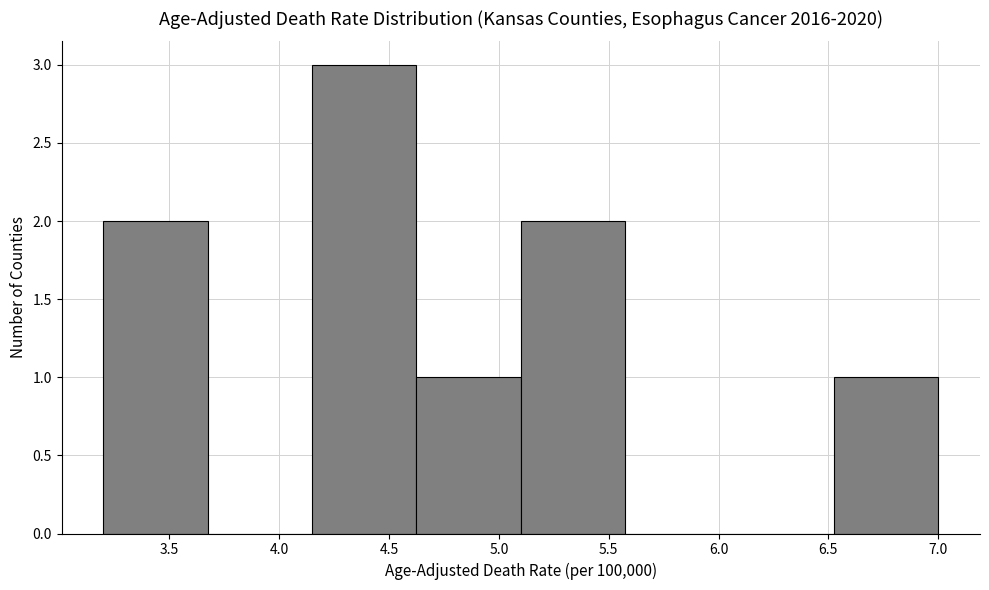

Over which range of the x-axis is the bar tallest?

4.150 to 4.625